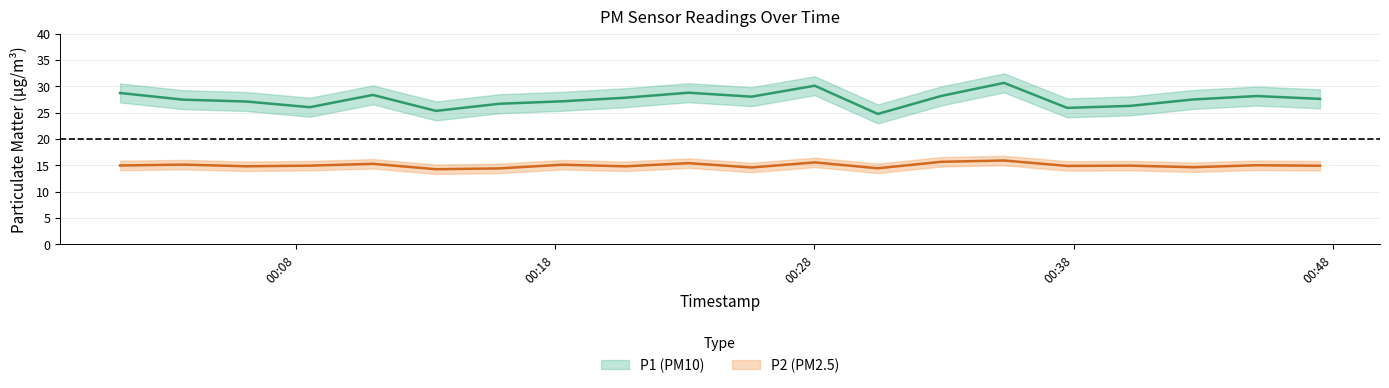

What is the sum of the P1 values at 2023-12-04T00:18:17 and 2023-12-04T00:45:04?

55.3